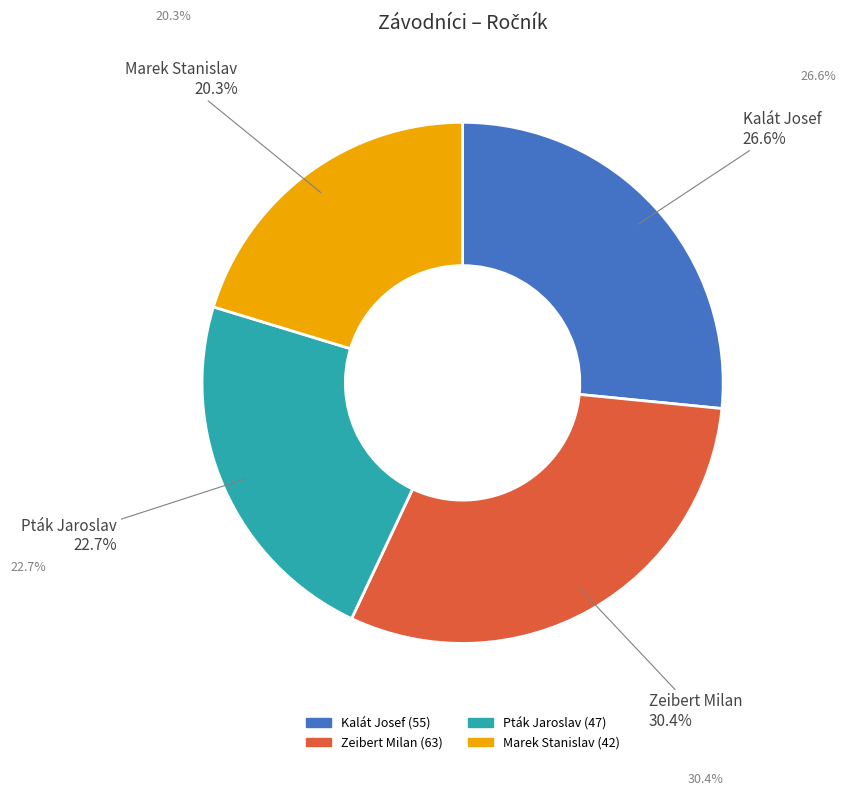

Is the sum of Zeibert Milan and Pták Jaroslav greater than half?

Yes